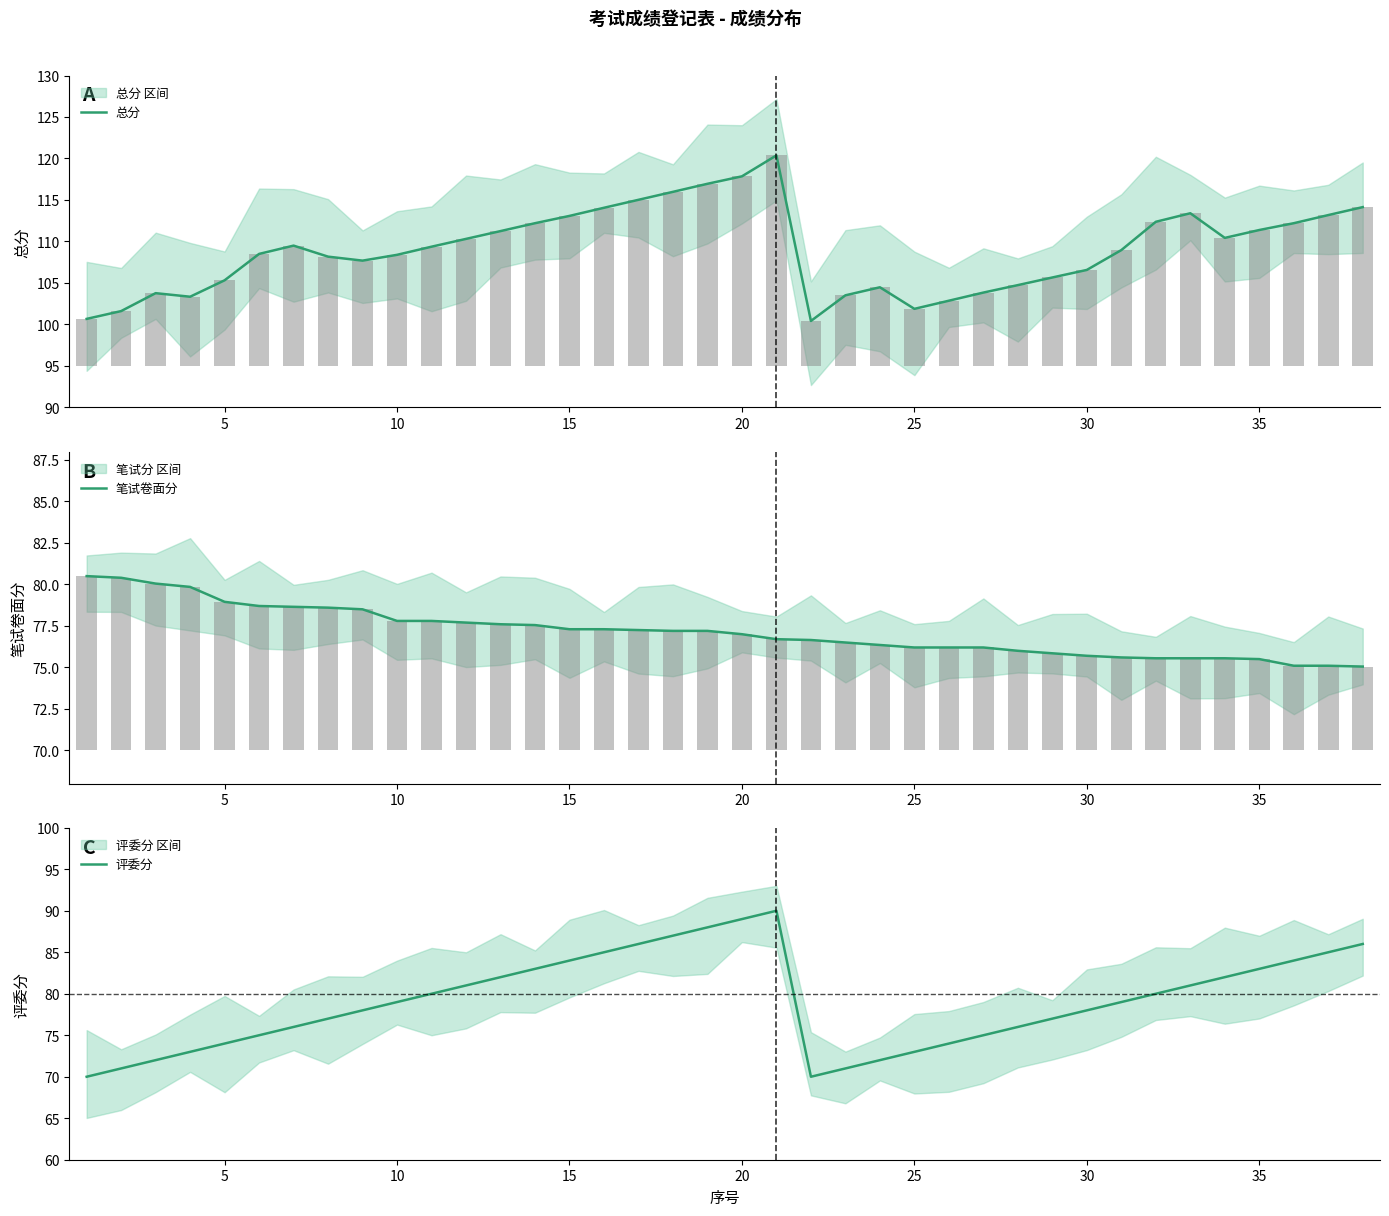

True or false: 笔试卷面分 has a value of 140.3 at 20.

False